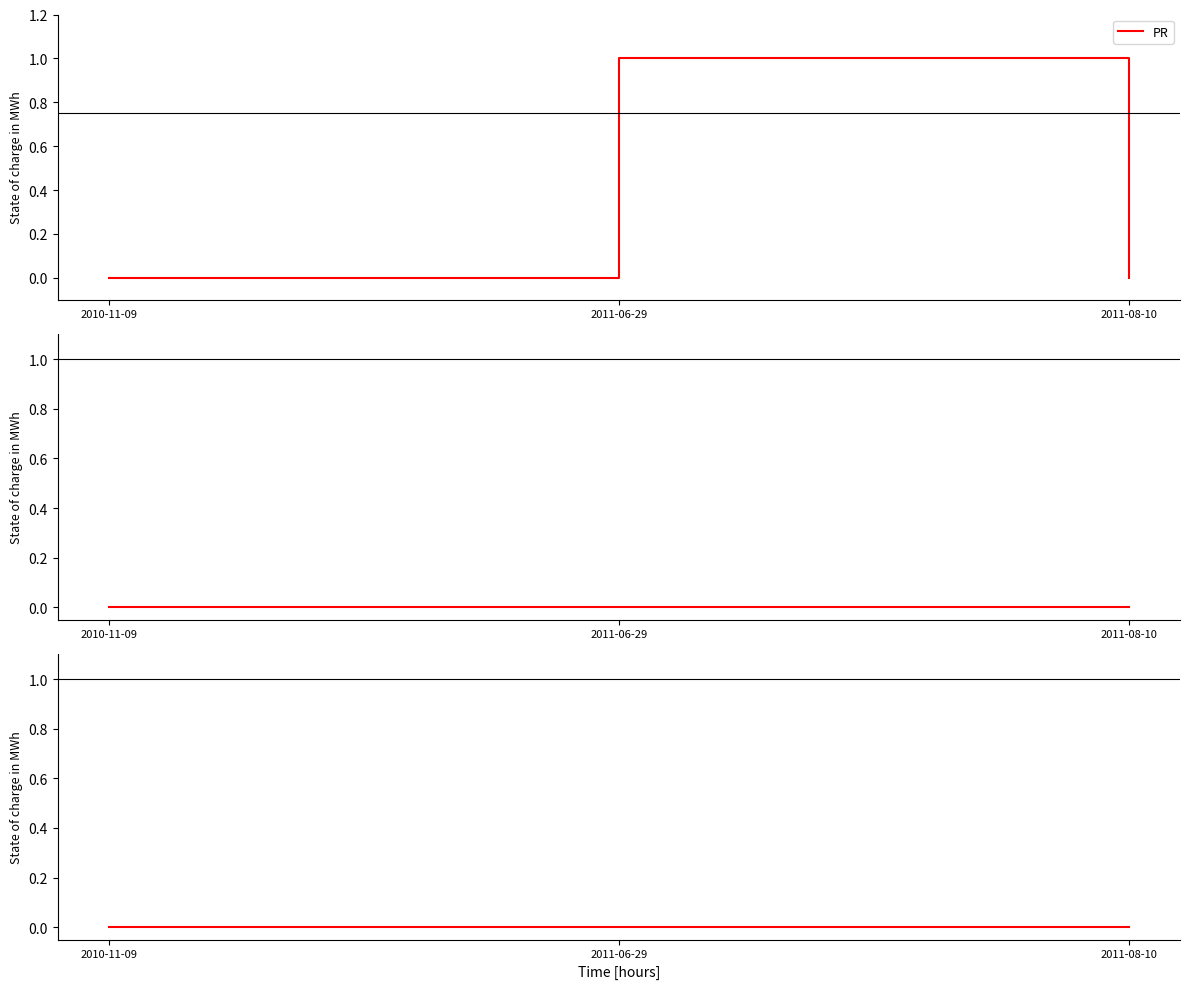

Which series has the widest spread of values?

PR